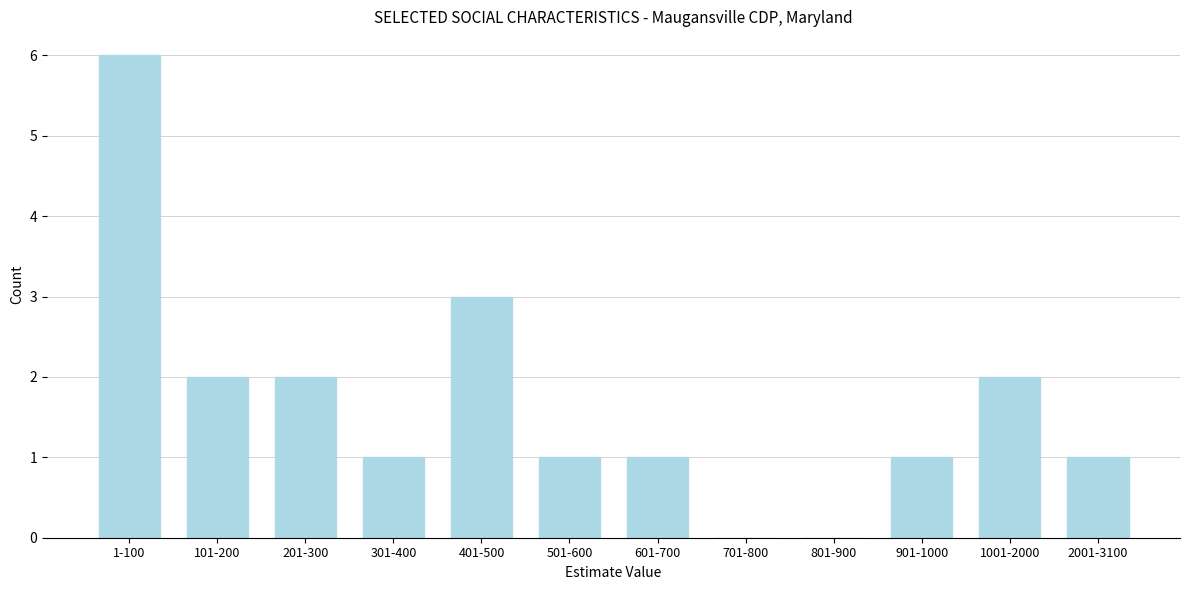

Reading left to right, extract all data points from this chart.

1-100=6	101-200=2	201-300=2	301-400=1	401-500=3	501-600=1	601-700=1	701-800=0	801-900=0	901-1000=1	1001-2000=2	2001-3100=1